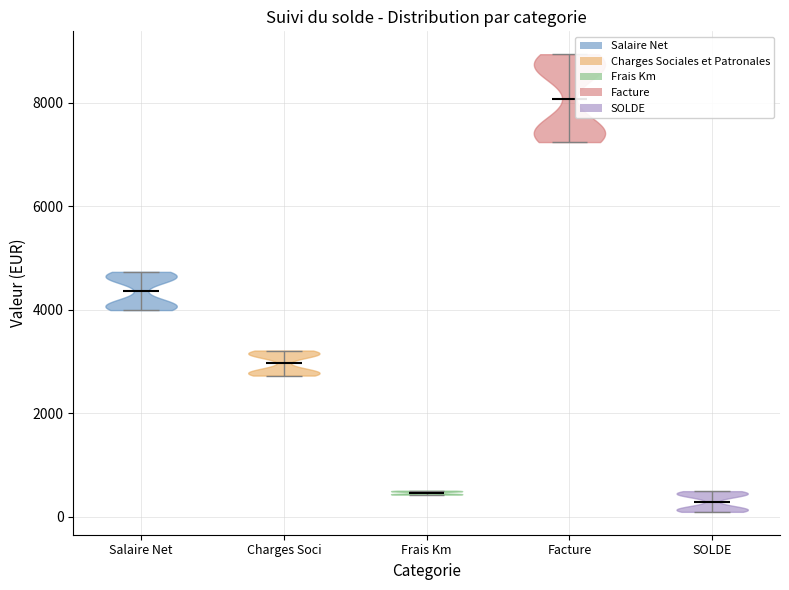

Reading left to right, read every violin against the y-axis: where its median line is, and the lowest and highest points it reaches. The values are not printed on the chart, so give them approximately, as read against the axis.

Salaire Net: median line 4400, lowest point 4000, highest point 4800
Charges Soci: median line 3000, lowest point 2800, highest point 3200
Frais Km: median line 400, lowest point 400, highest point 600
Facture: median line 8000, lowest point 7200, highest point 9000
SOLDE: median line 200, lowest point 0, highest point 400